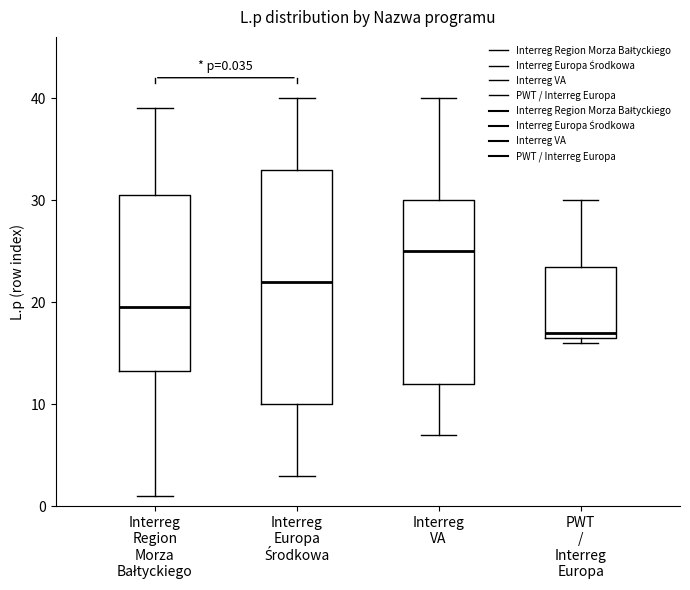

Which box's median line is the lowest?

PWT / Interreg Europa